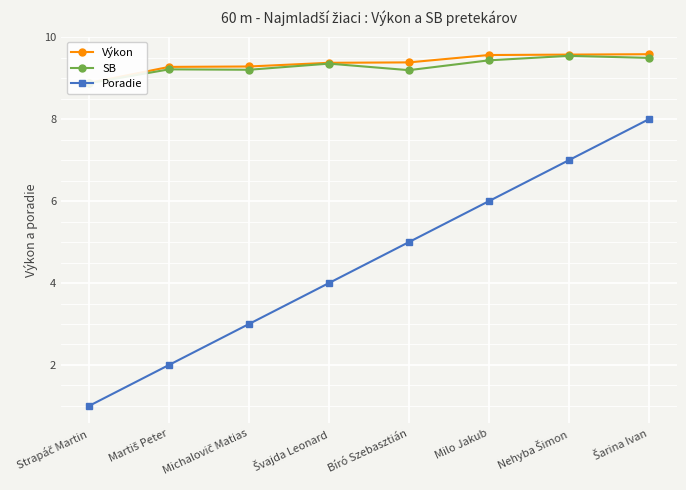

What is the difference between the maximum and second lowest values in the SB series?

0.4